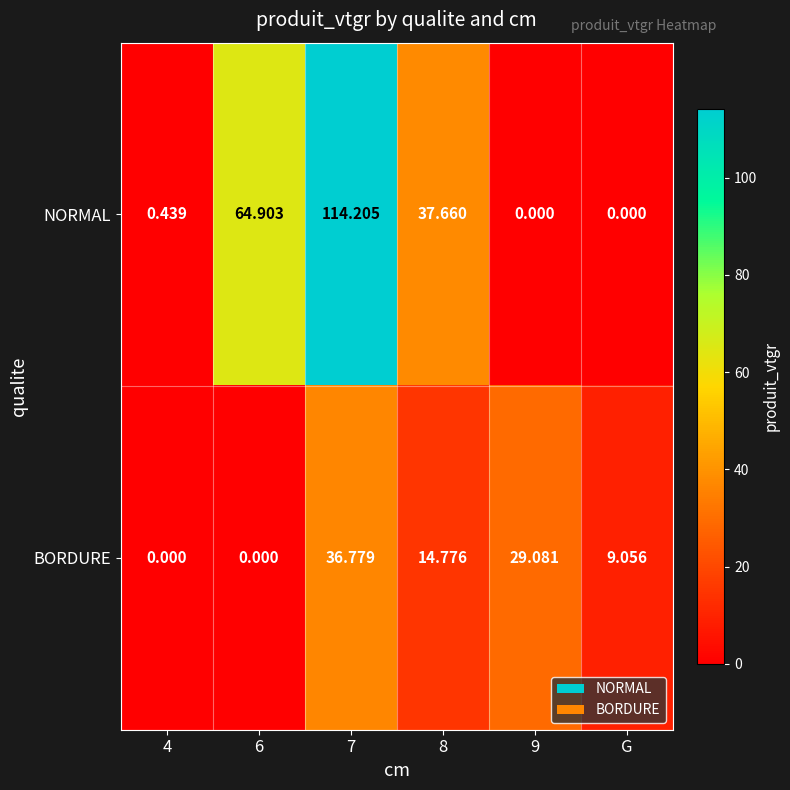

How many positive values does the BORDURE series have?

4